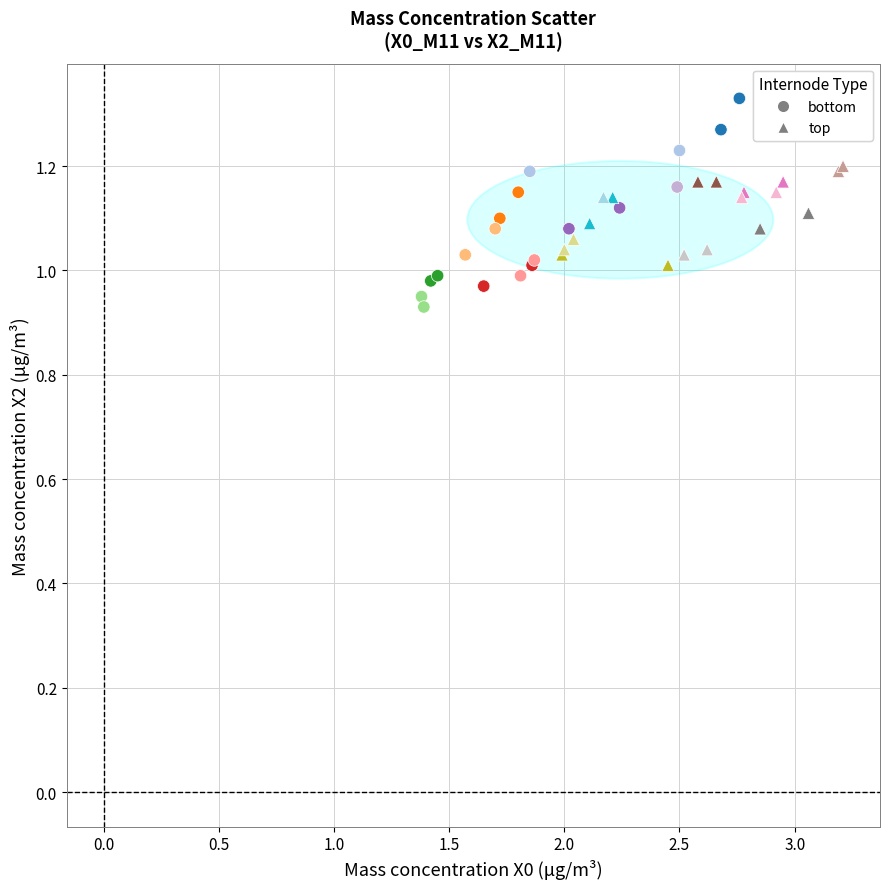

Which series contains the highest Y value?

bottom